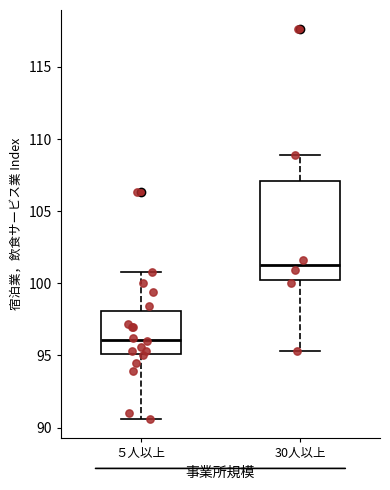

Which box is the tallest, from its lower edge to its upper edge?

30人以上